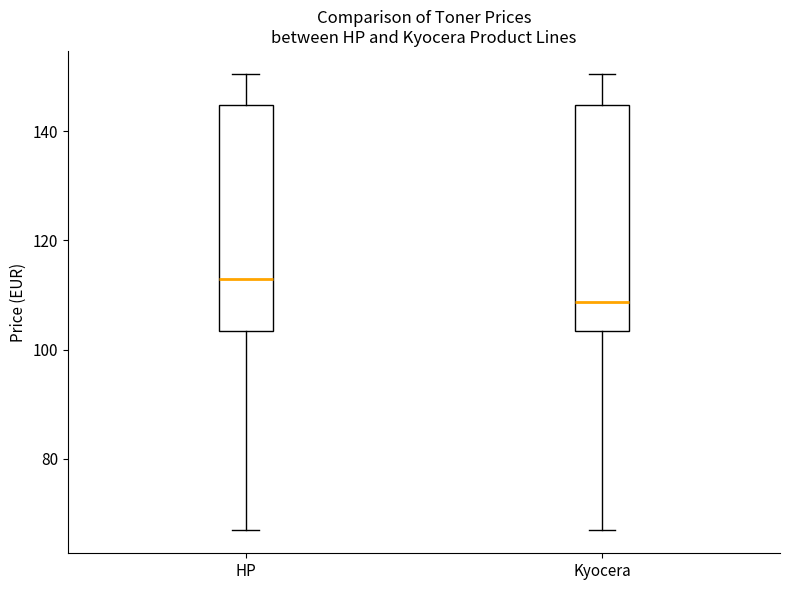

Where does the lower whisker of the box for HP end on the y-axis? The values are not printed on the chart, so give them approximately, as read against the axis.

66